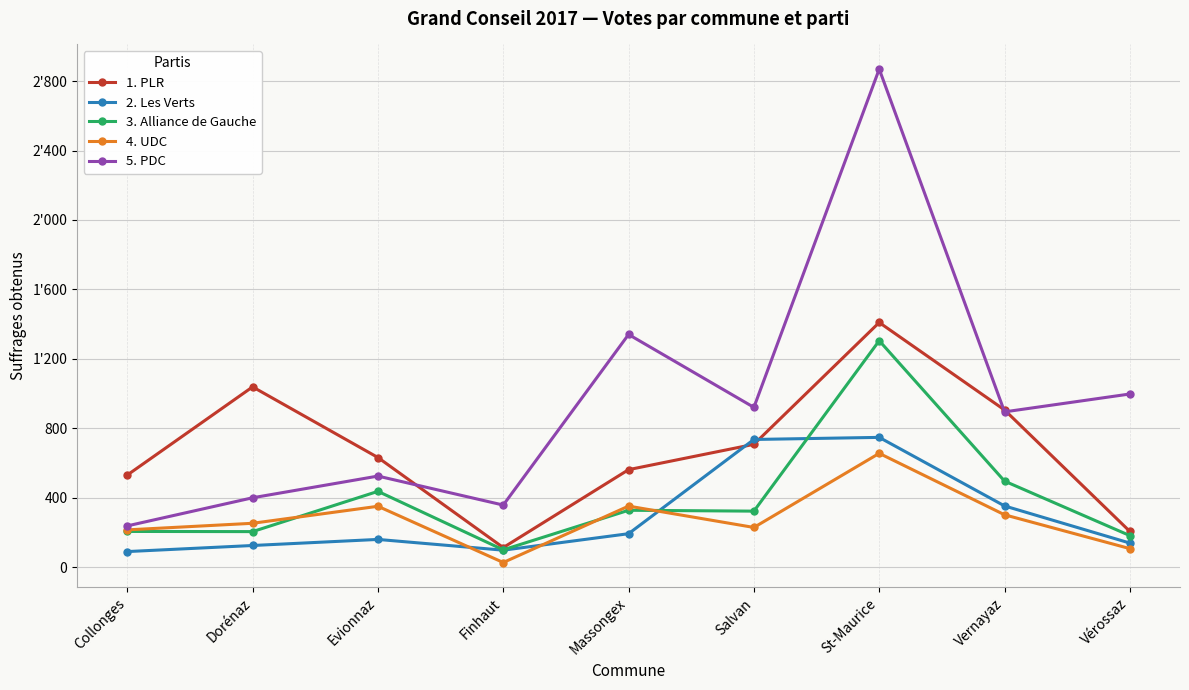

Which series has the largest total across all categories?

5. PDC